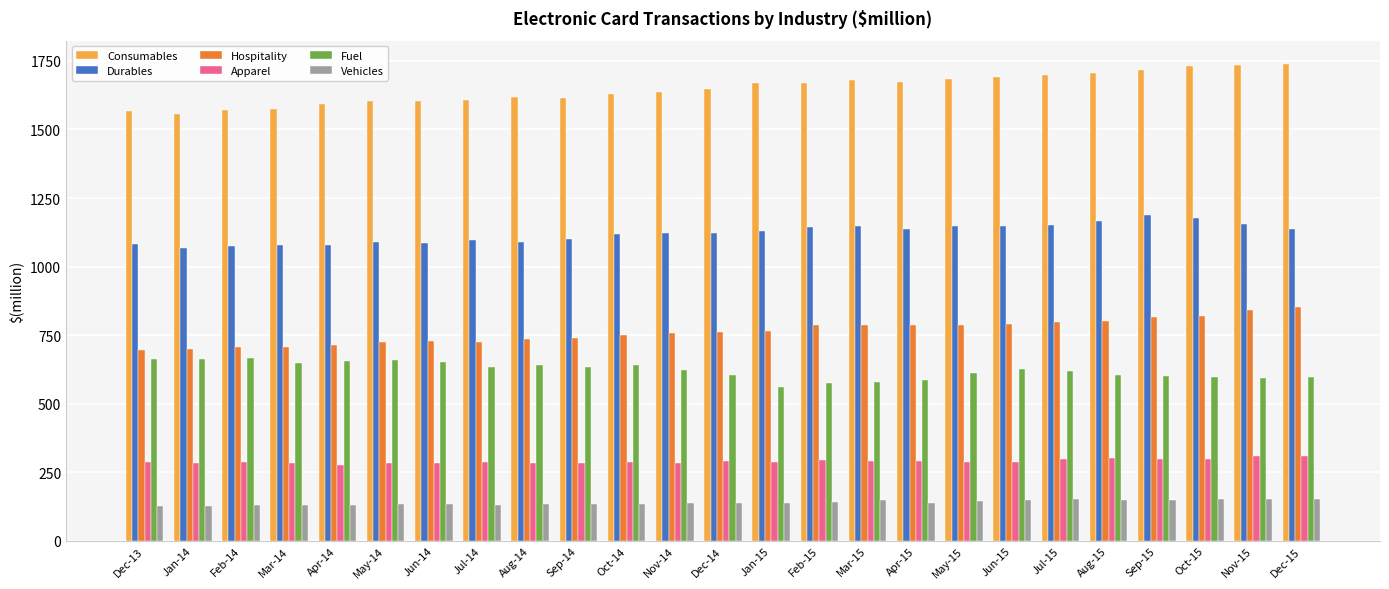

What is the lowest value of the Durables series?

1066